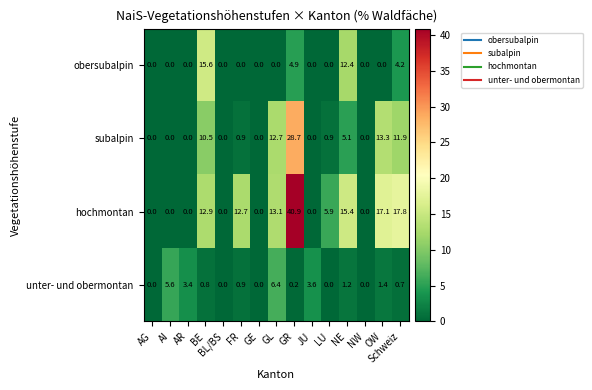

Rank the series at OW from highest to lowest value.

hochmontan, subalpin, unter- und obermontan, obersubalpin